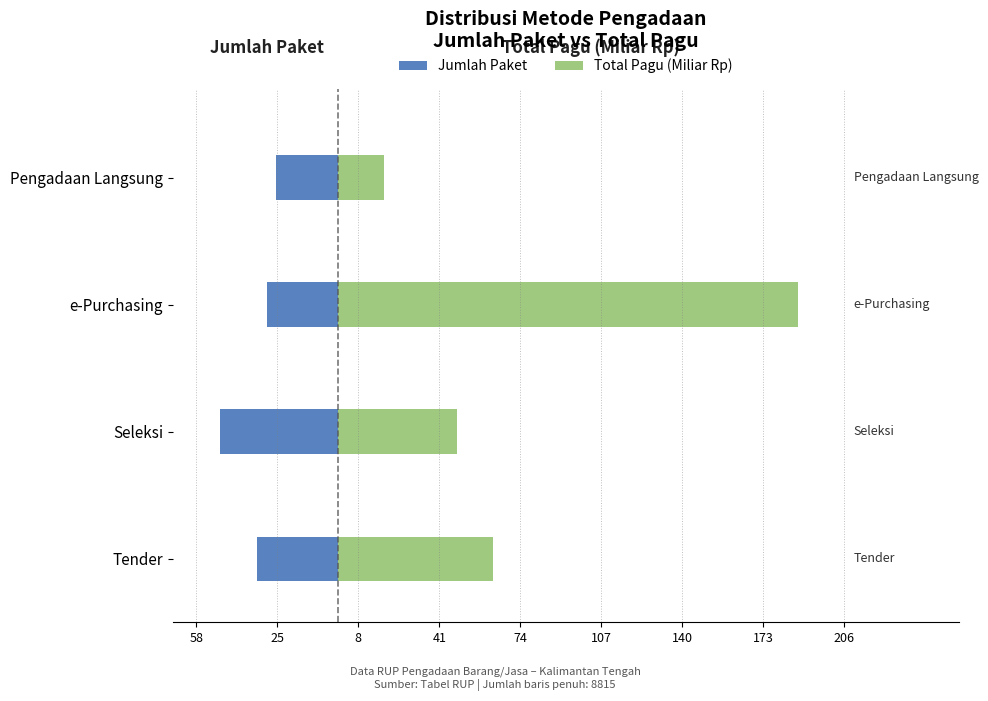

List the series in order of their peak value, highest first.

Total Pagu (Miliar Rp), Jumlah Paket